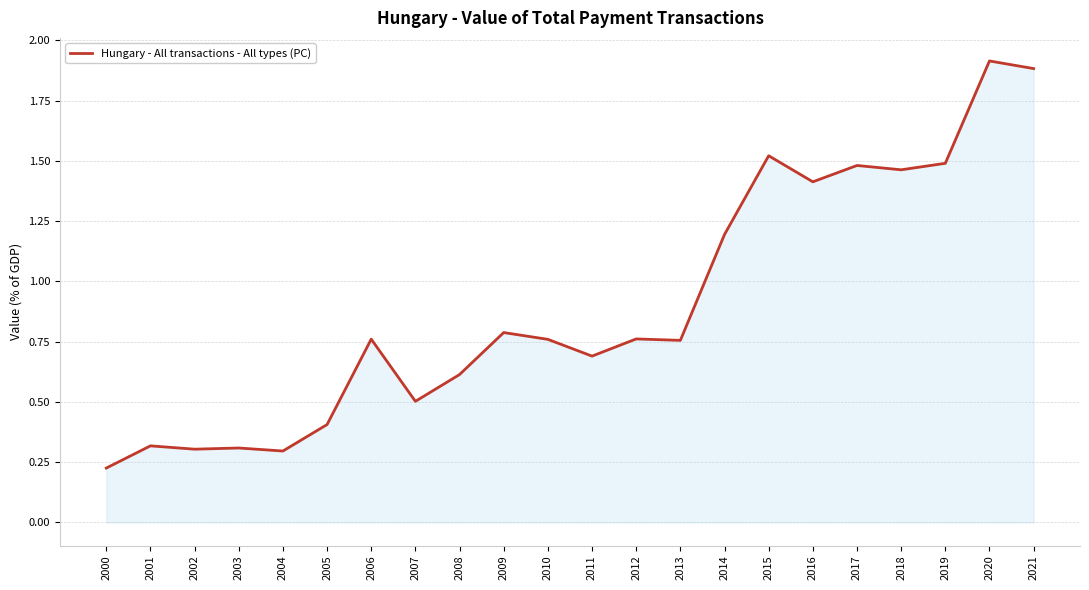

At which category does the chart reach its minimum across all series?

2000